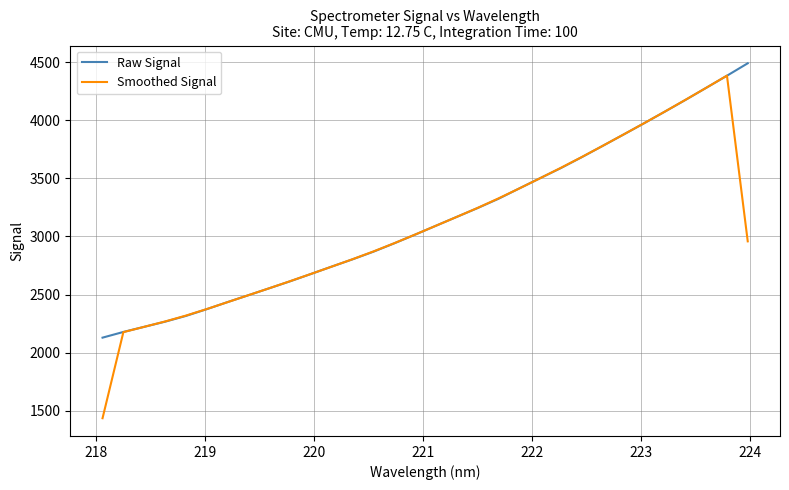

What is the difference between the maximum and minimum values in the Raw Signal series?

2361.2